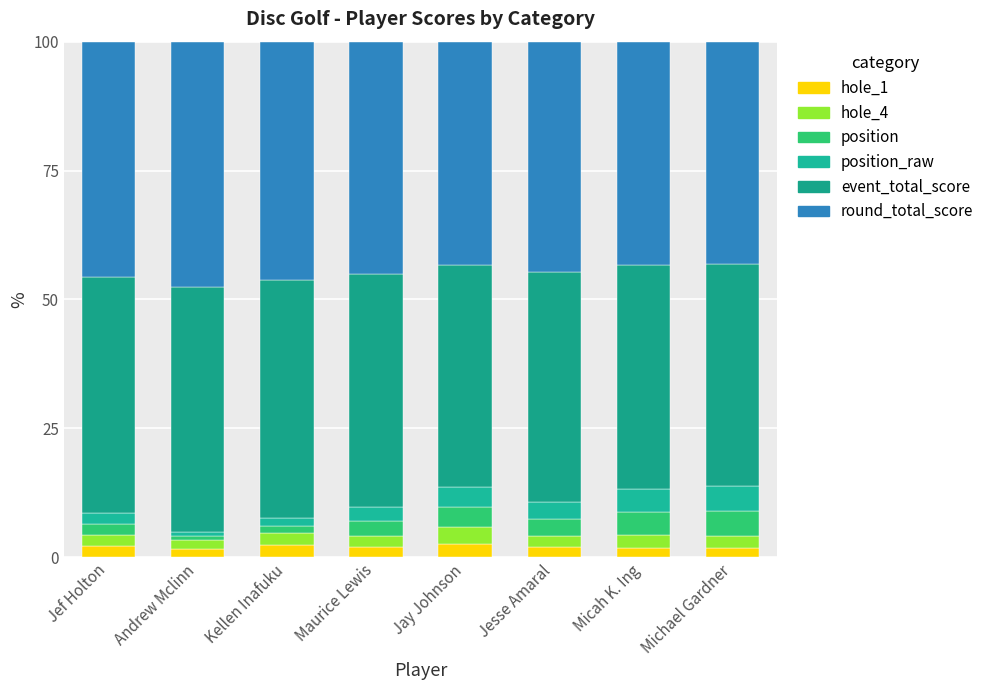

How many data points does each series have?

8